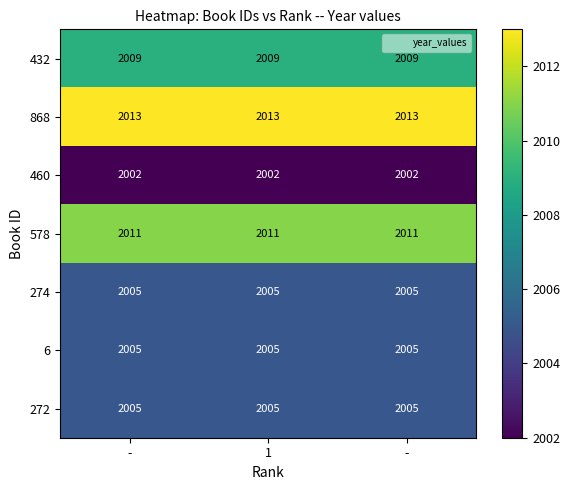

Count the number of categories in the chart.

3